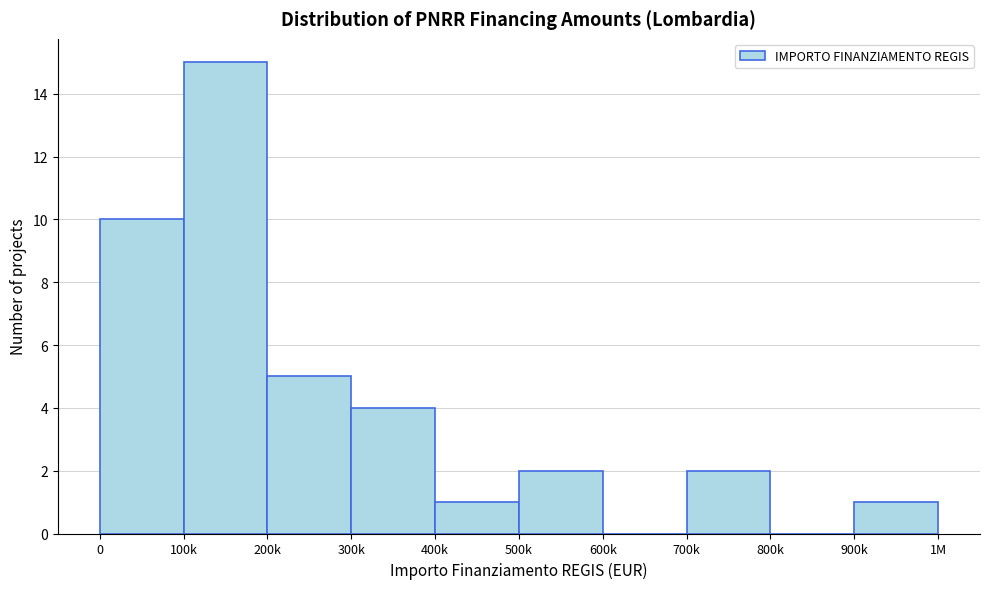

Reading right to left, transcribe all the data shown in this chart.

900k=1	800k=0	700k=2	600k=0	500k=2	400k=1	300k=4	200k=5	100k=15	0=10